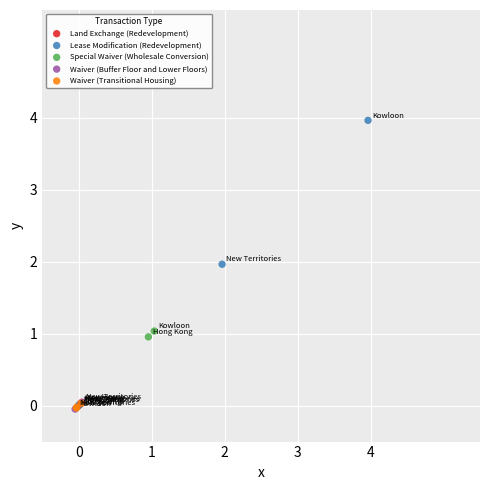

Which series reaches the maximum Y coordinate?

Lease Modification (Redevelopment)